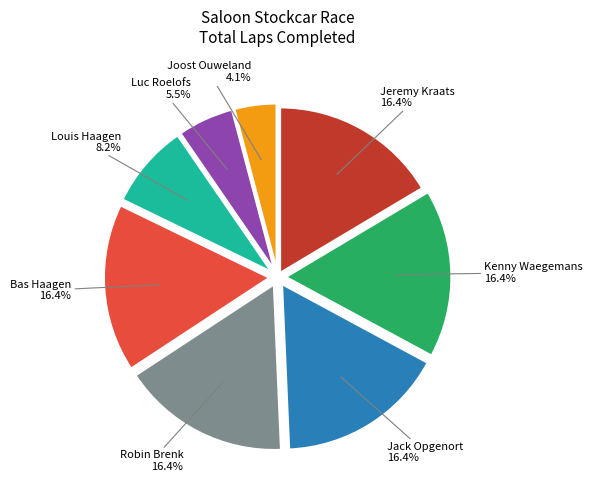

Does any single category account for the majority?

No